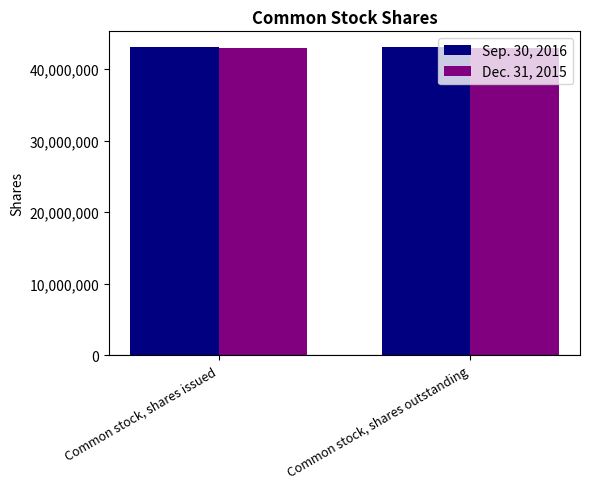

What is the total value across all series at Common stock, shares outstanding?

86094170